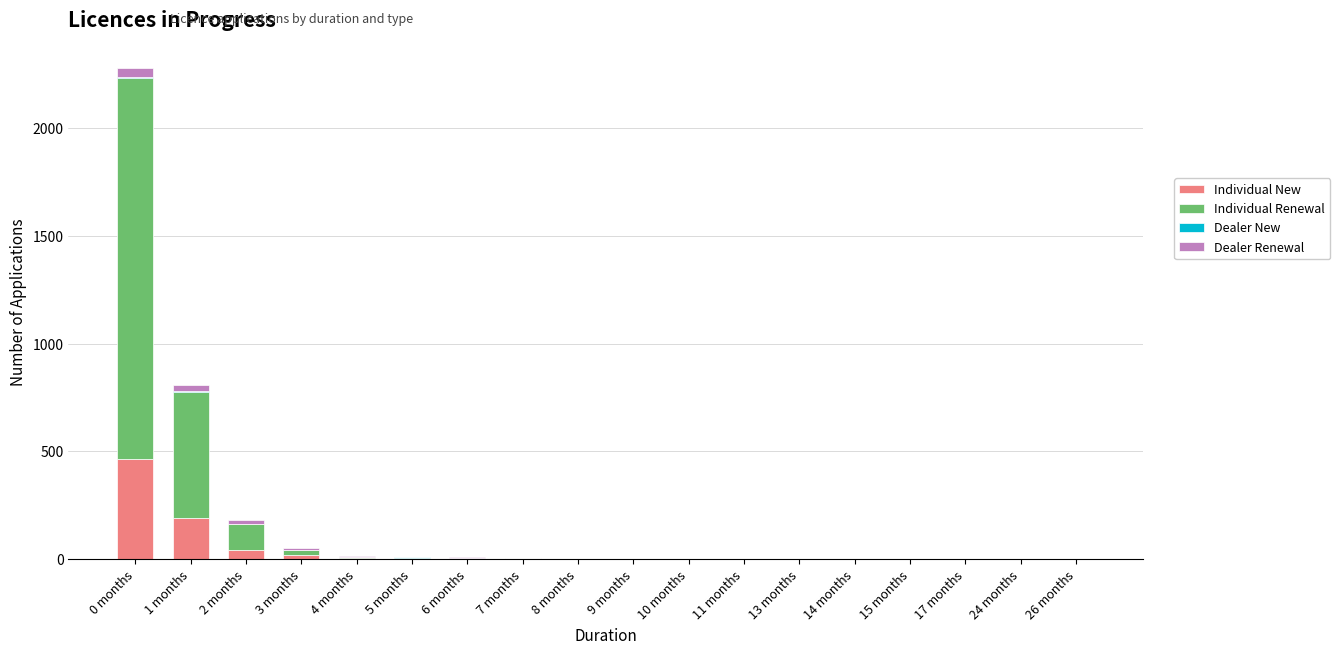

Are the bars horizontal?

No